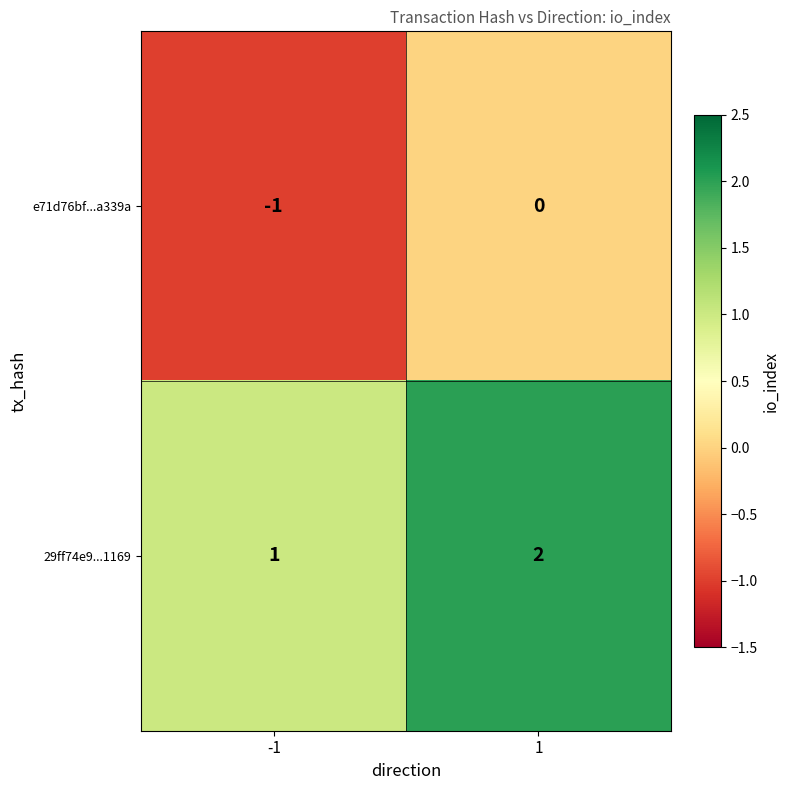

Is the value of e71d76bf...a339a at -1 greater than the value of 29ff74e9...1169 at 1?

No